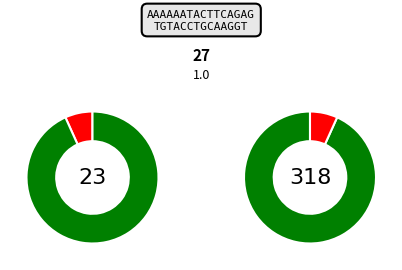

Count the number of slices in the pie.

2